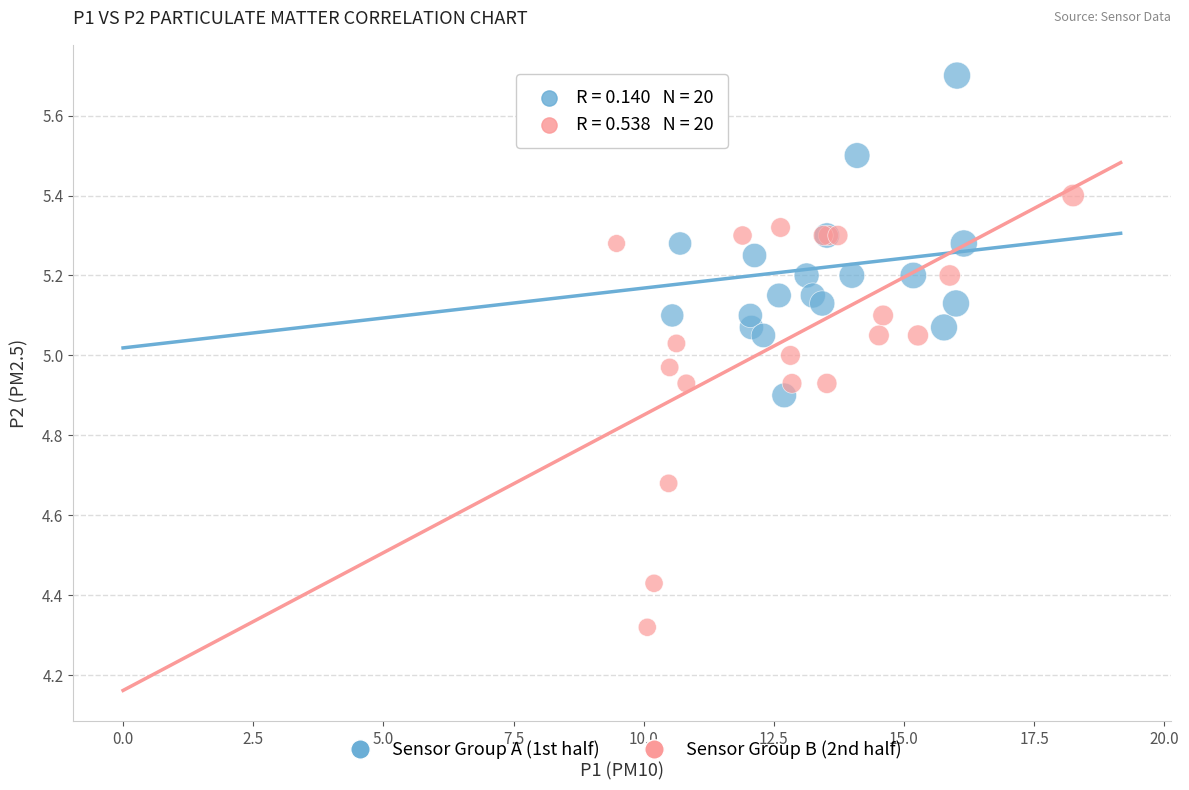

Which series reaches the maximum Y coordinate?

Sensor Group A (1st half)